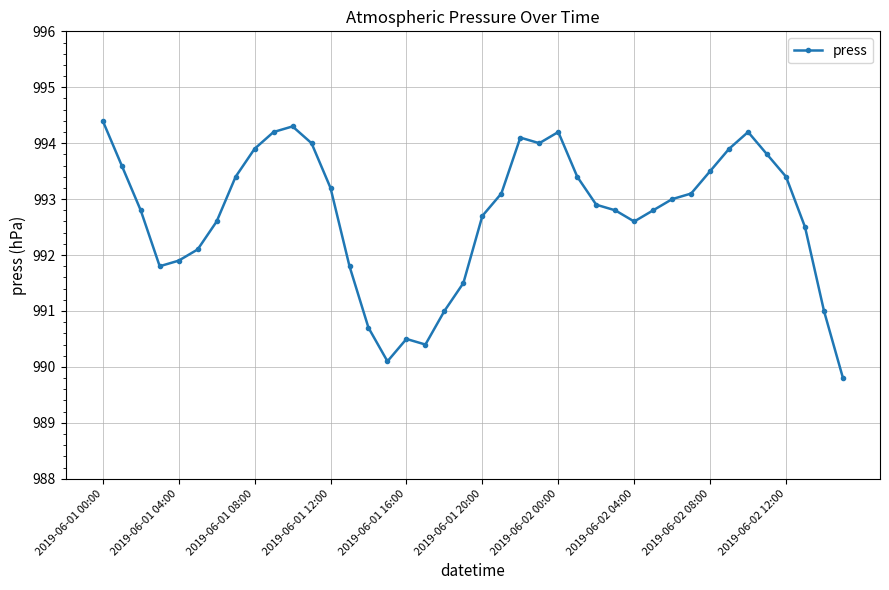

Reading left to right, transcribe all the data shown in this chart.

994.4	993.6	992.8	991.8	991.9	992.1	992.6	993.4	993.9	994.2	994.3	994.0	993.2	991.8	990.7	990.1	990.5	990.4	991.0	991.5	992.7	993.1	994.1	994.0	994.2	993.4	992.9	992.8	992.6	992.8	993.0	993.1	993.5	993.9	994.2	993.8	993.4	992.5	991.0	989.8